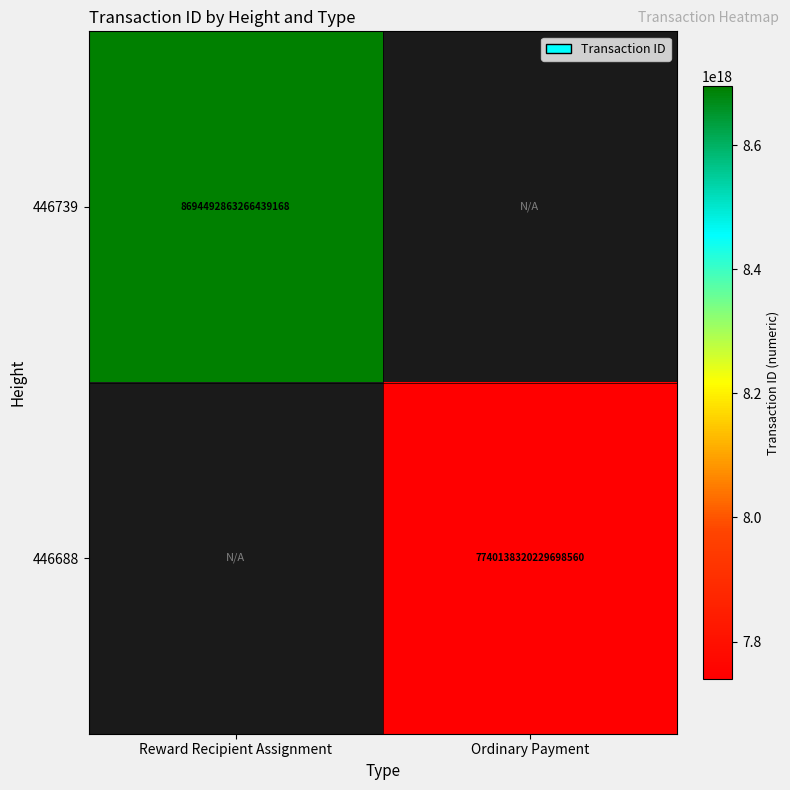

The 446688 series shows 2886458274257101824 at Ordinary Payment. True or false?

False